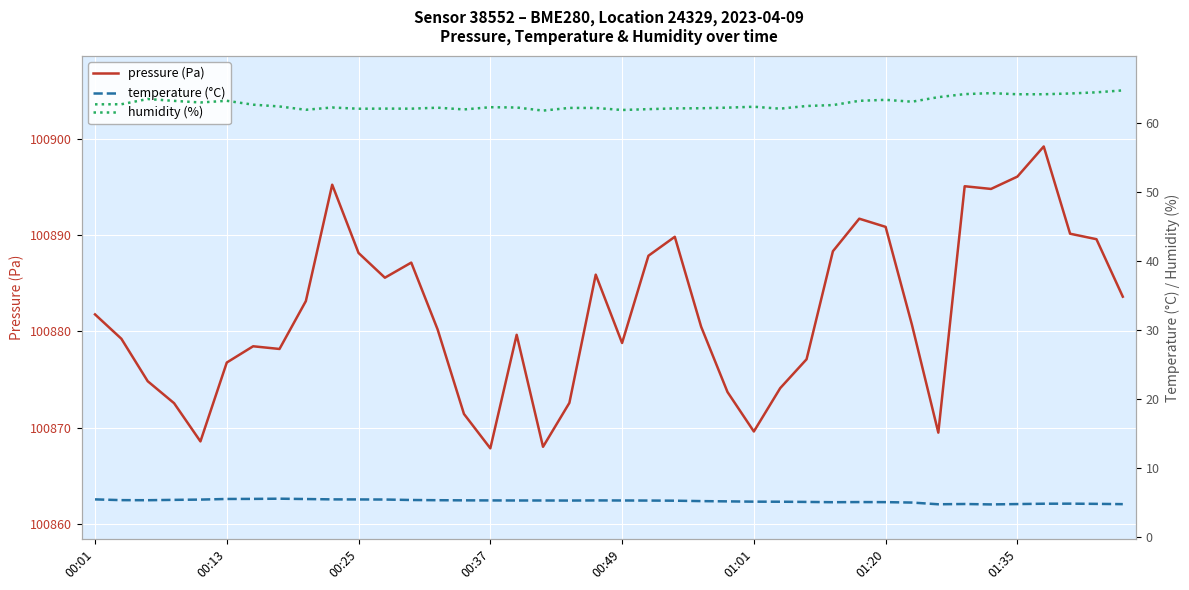

What is the maximum value for pressure (Pa)?

100899.2